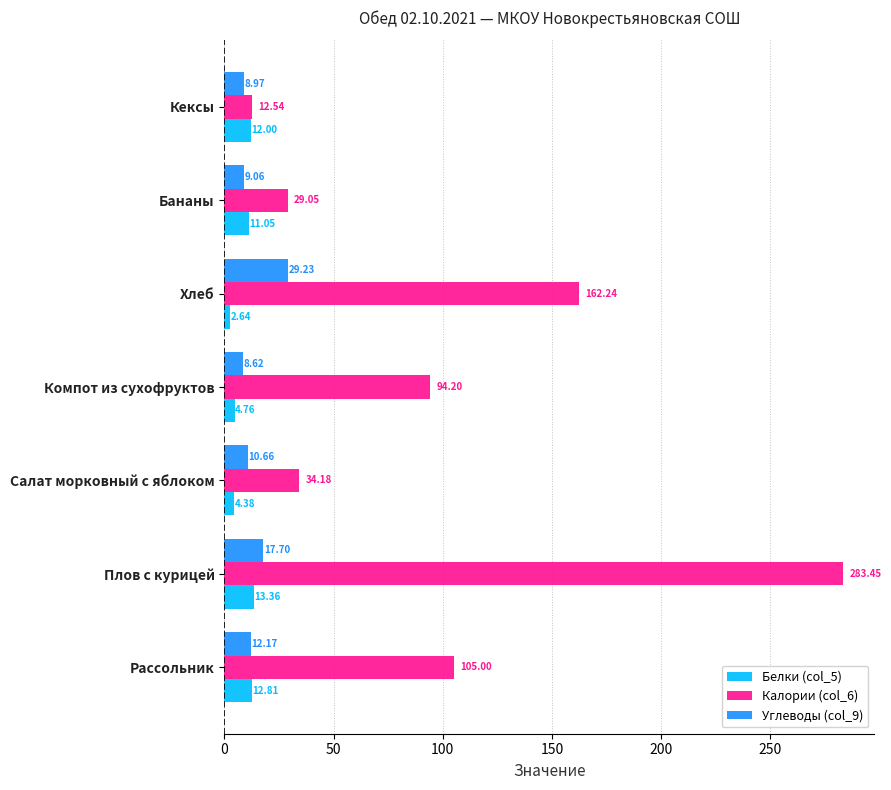

Between Компот из сухофруктов and Хлеб, which series saw the biggest shift?

Калории (col_6)